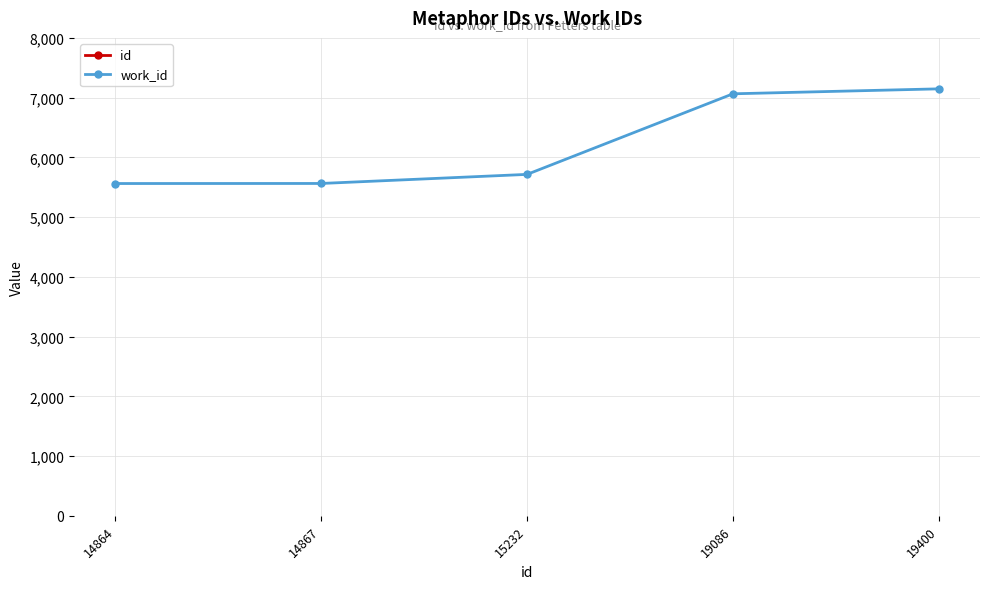

Where does the id series first go above 15232?

19086